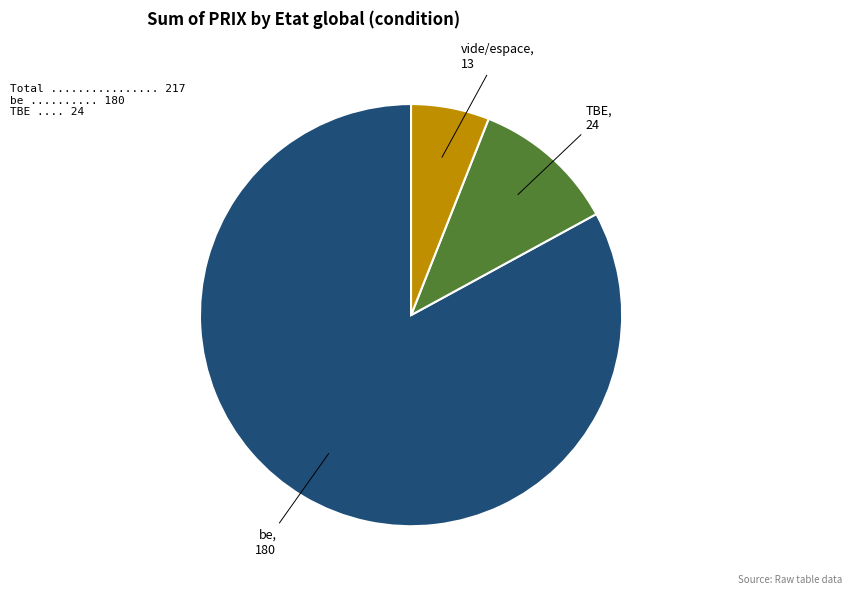

Which category has the biggest portion of the pie?

be